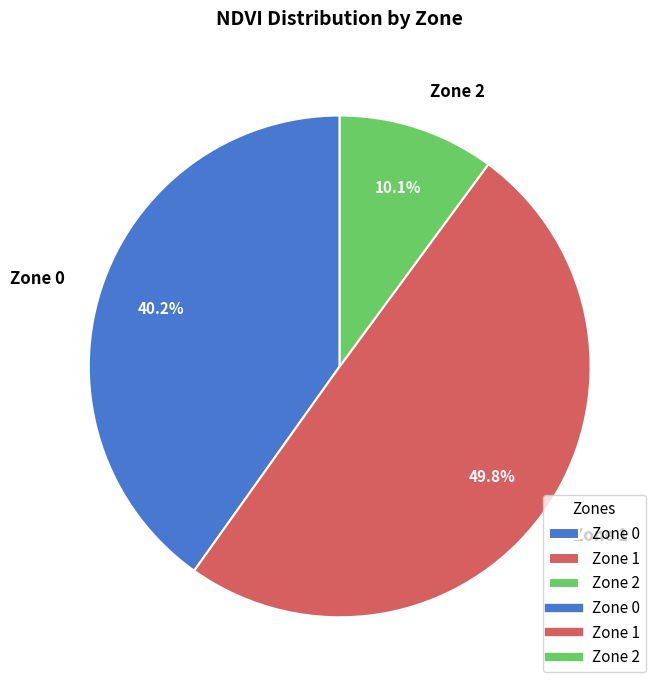

How many slices are in this pie chart?

3